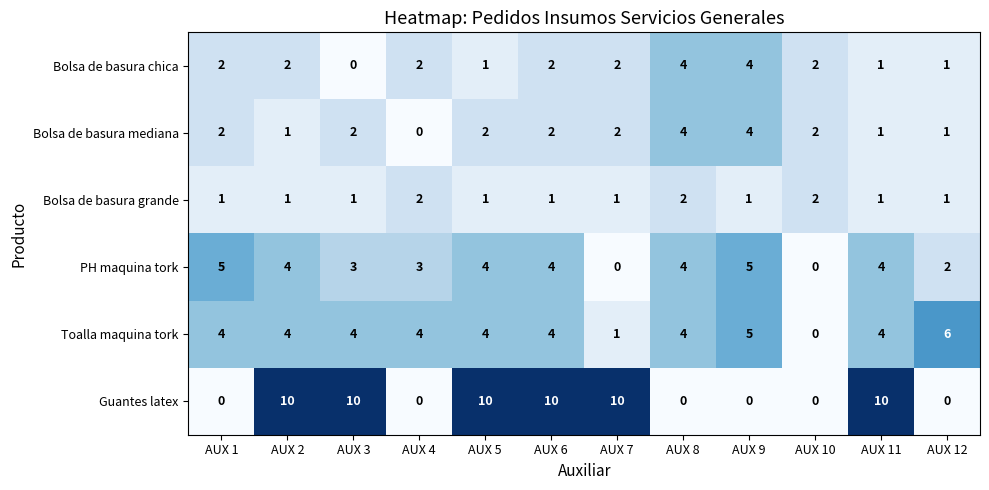

Read the Guantes latex value at AUX 6, to the nearest 10.

10